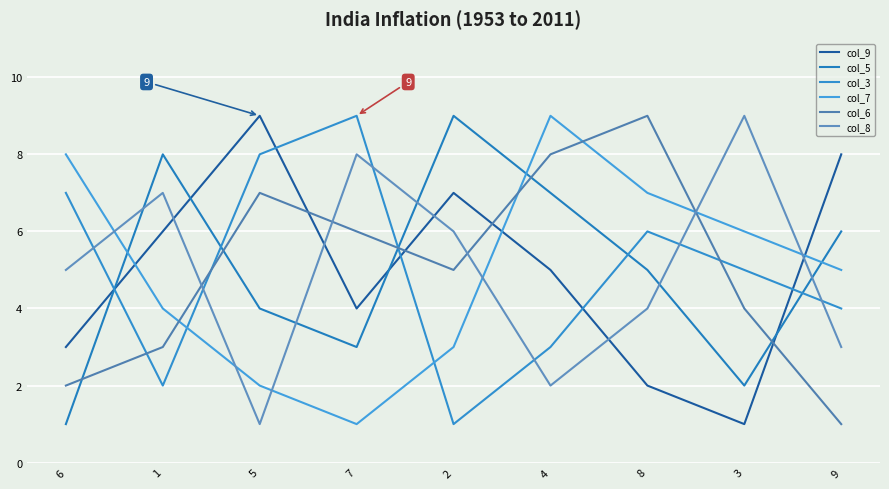

Which series has the largest total across all categories?

col_9